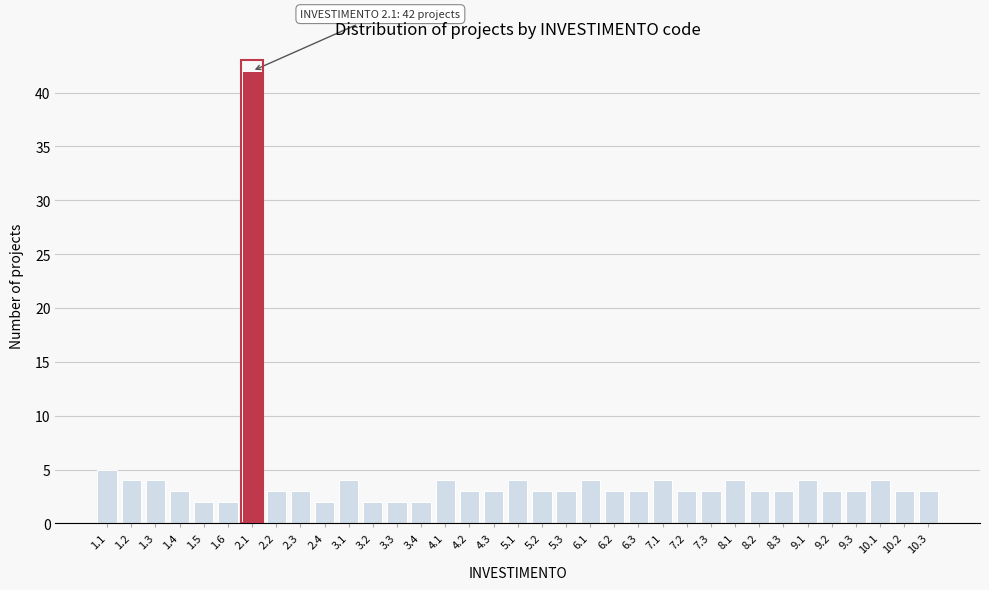

Is it true that the value at 10.1 is 4?

True